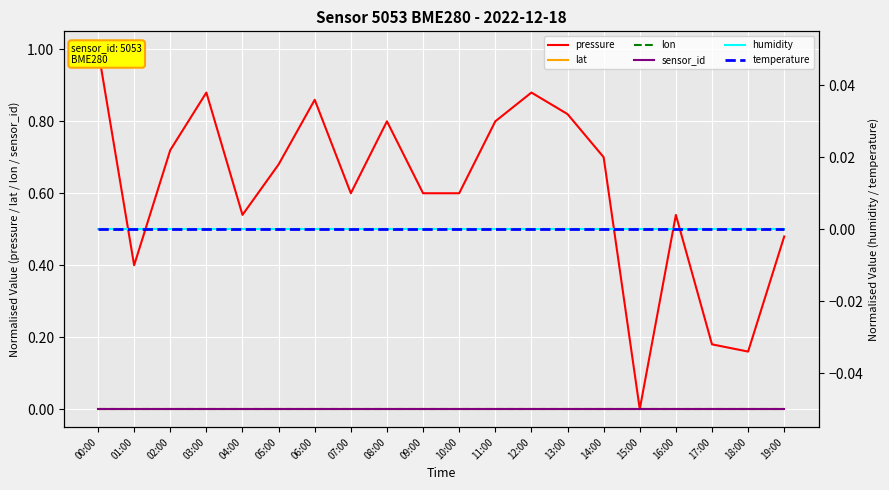

Reading right to left, extract all data points from this chart.

pressure: 0.5	0.2	0.2	0.5	0.0	0.7	0.8	0.9	0.8	0.6	0.6	0.8	0.6	0.9	0.7	0.5	0.9	0.7	0.4	1.0
lat: 0.0	0.0	0.0	0.0	0.0	0.0	0.0	0.0	0.0	0.0	0.0	0.0	0.0	0.0	0.0	0.0	0.0	0.0	0.0	0.0
lon: 0.0	0.0	0.0	0.0	0.0	0.0	0.0	0.0	0.0	0.0	0.0	0.0	0.0	0.0	0.0	0.0	0.0	0.0	0.0	0.0
sensor_id: 0.0	0.0	0.0	0.0	0.0	0.0	0.0	0.0	0.0	0.0	0.0	0.0	0.0	0.0	0.0	0.0	0.0	0.0	0.0	0.0
humidity: 0.0	0.0	0.0	0.0	0.0	0.0	0.0	0.0	0.0	0.0	0.0	0.0	0.0	0.0	0.0	0.0	0.0	0.0	0.0	0.0
temperature: 0.0	0.0	0.0	0.0	0.0	0.0	0.0	0.0	0.0	0.0	0.0	0.0	0.0	0.0	0.0	0.0	0.0	0.0	0.0	0.0